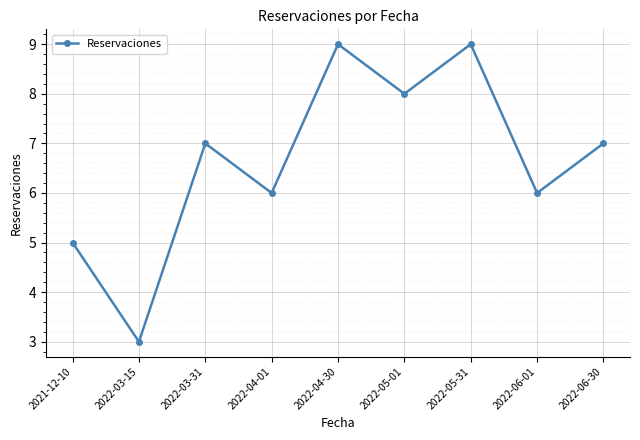

Count the values in the range 6 to 8.

5